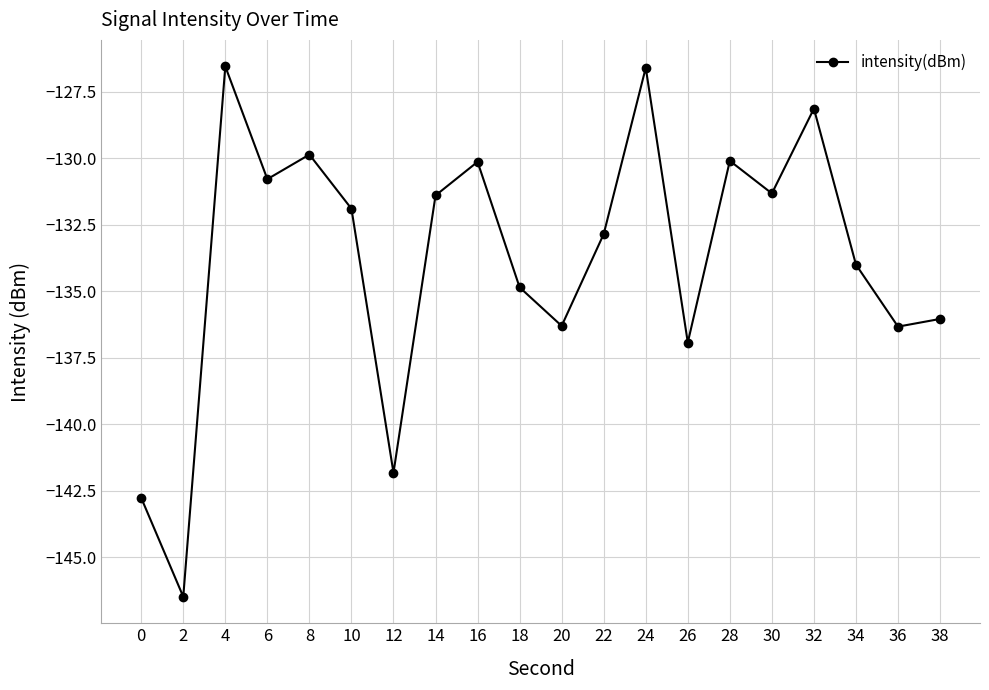

What is the sum of all values?

-2675.2